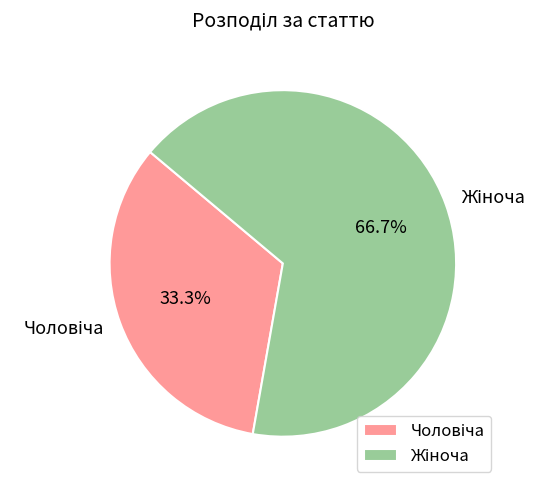

Is there a majority slice in this chart?

Yes